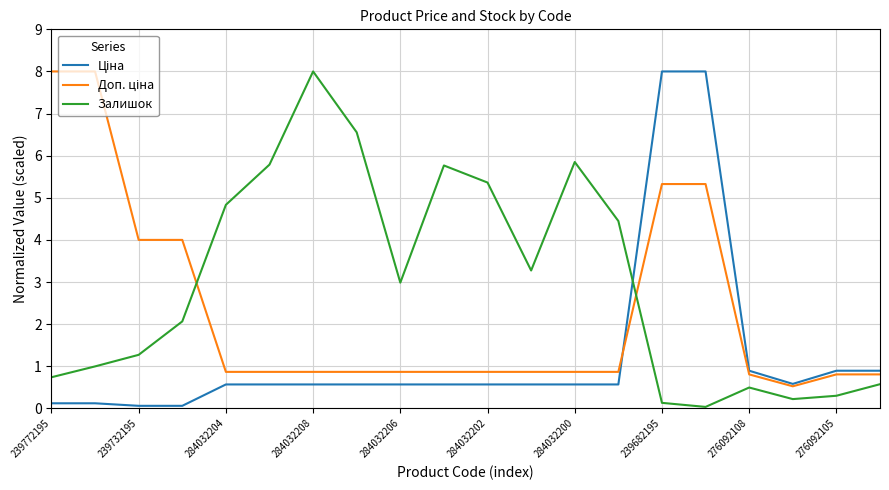

Which series has the largest total across all categories?

Залишок